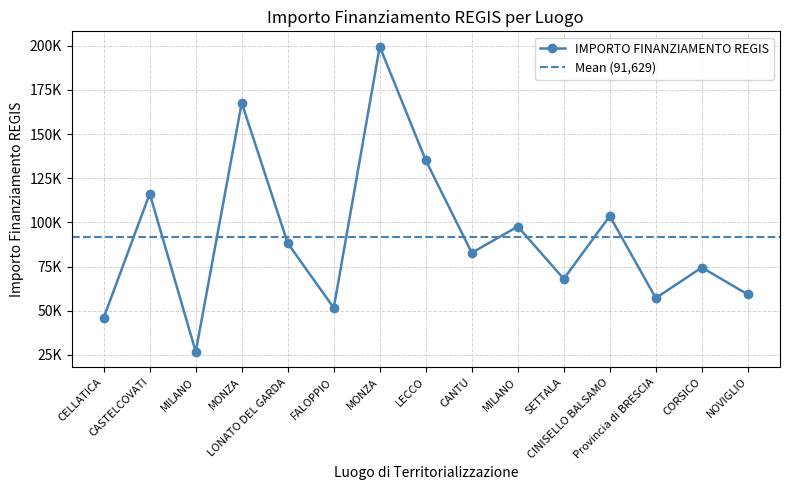

Is this an area chart (filled region under the line)?

No